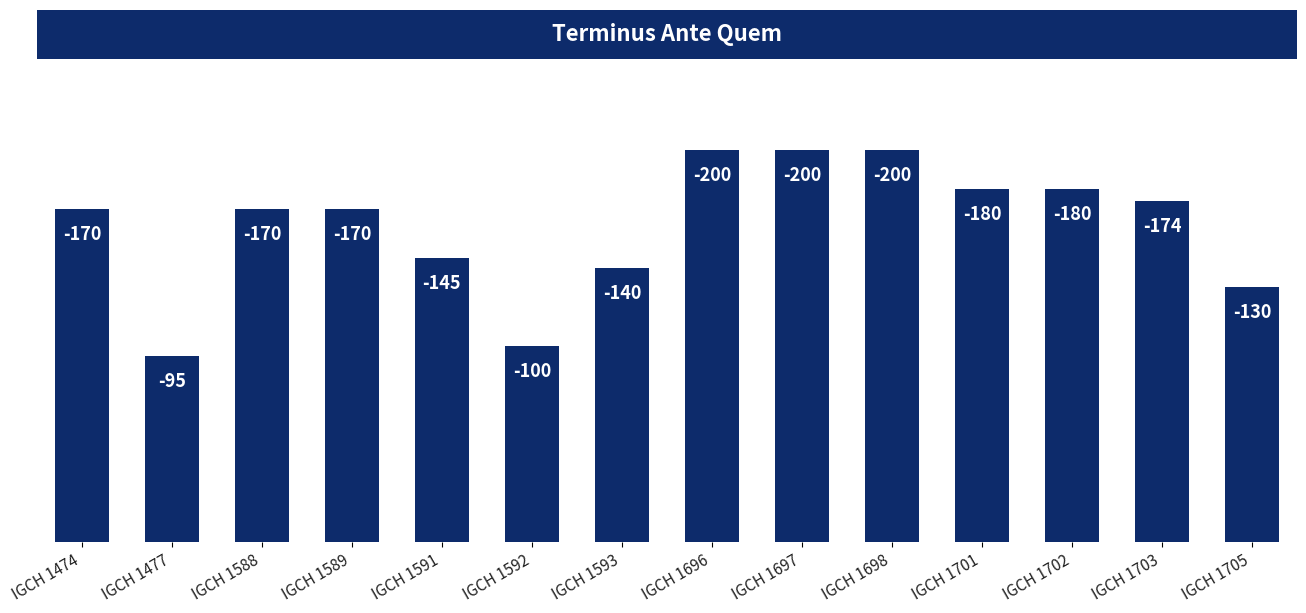

At which label does the data first exceed 170?

IGCH 1696